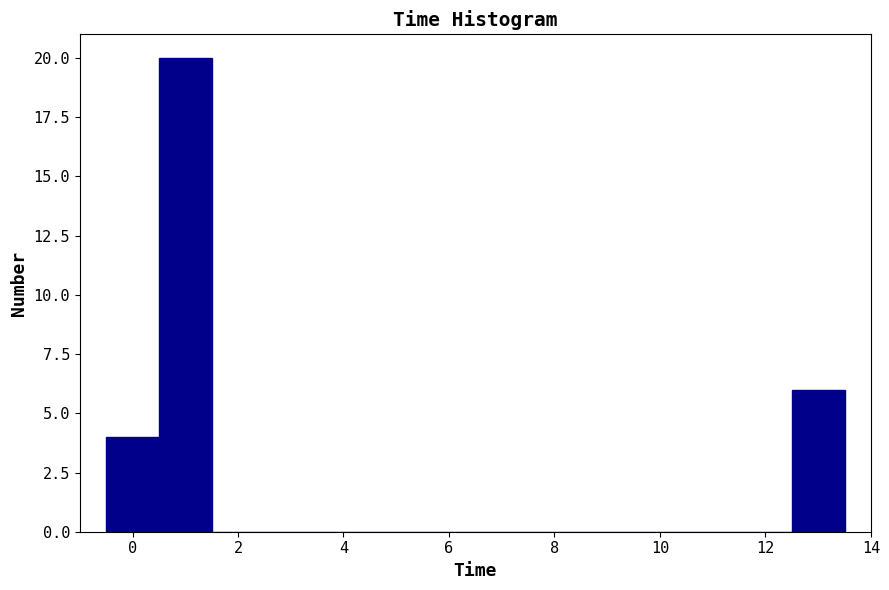

What is the height of the bar covering 12.5 to 13.5 on the x-axis? Neither the bar edges nor the heights are printed on the chart, so give them approximately, as read against the axes.

6